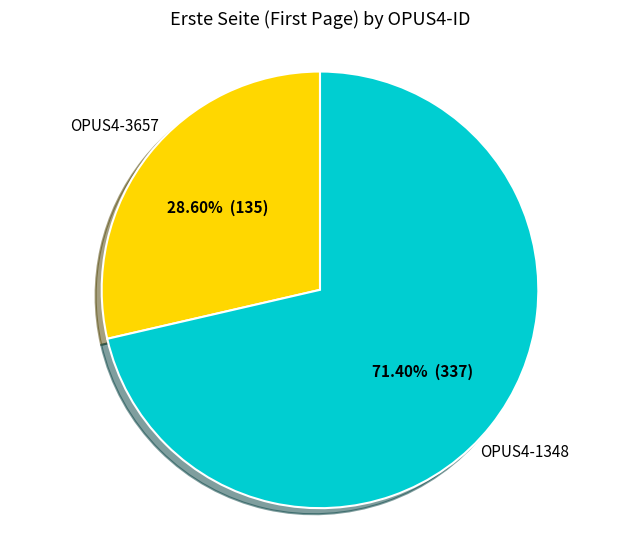

Is there any slice that represents more than half of the pie?

Yes